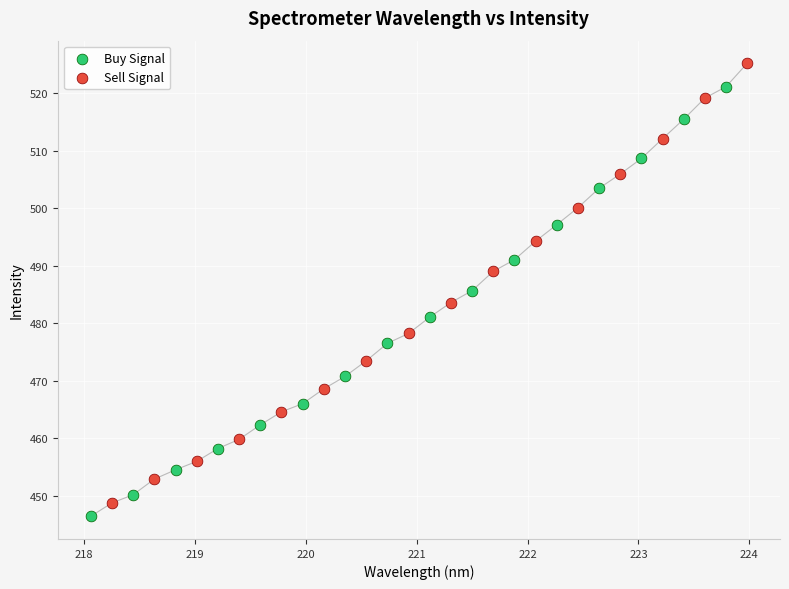

Which series contains the highest Y value?

Sell Signal